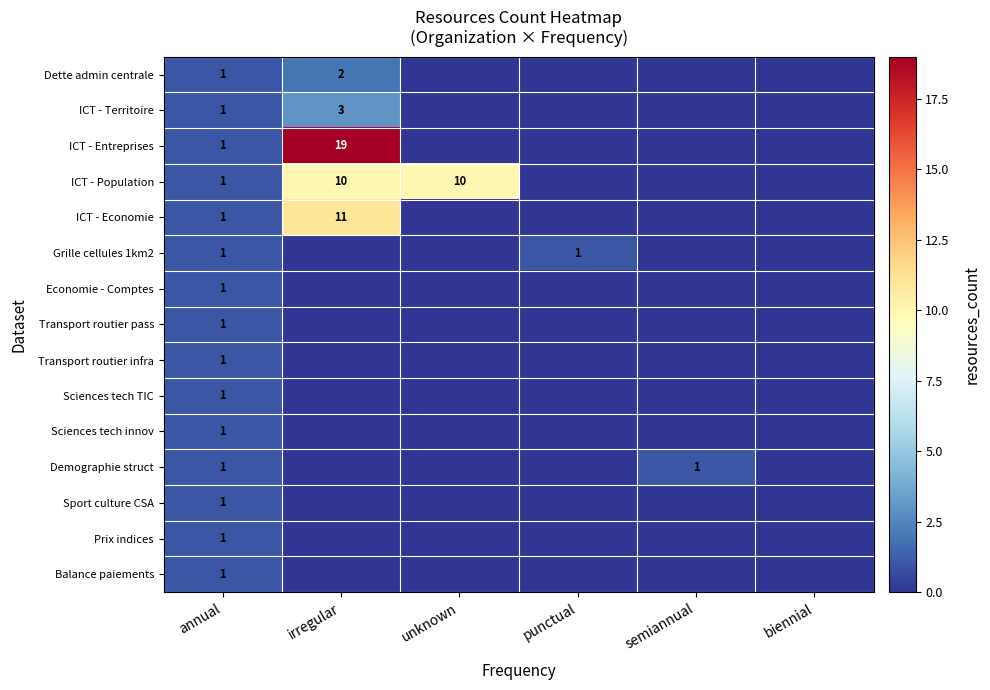

True or false: Economie - Comptes has a value of 1 at annual.

True